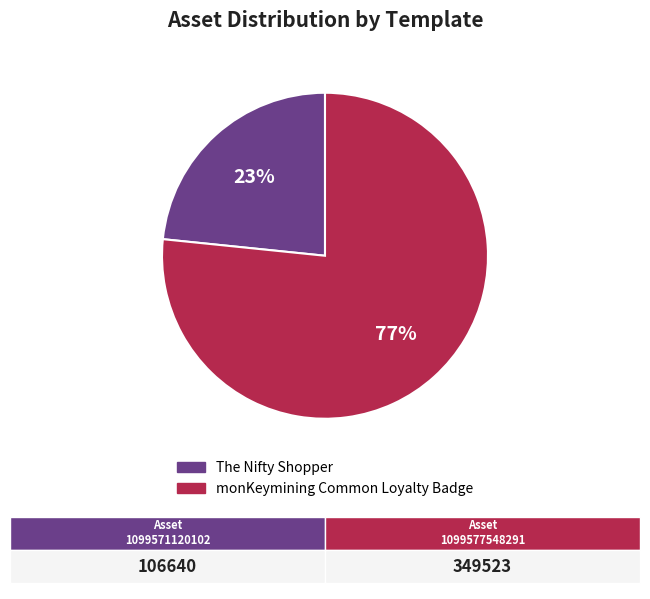

To the nearest percent, what is the combined percentage of monKeymining Common Loyalty Badge and The Nifty Shopper?

100%